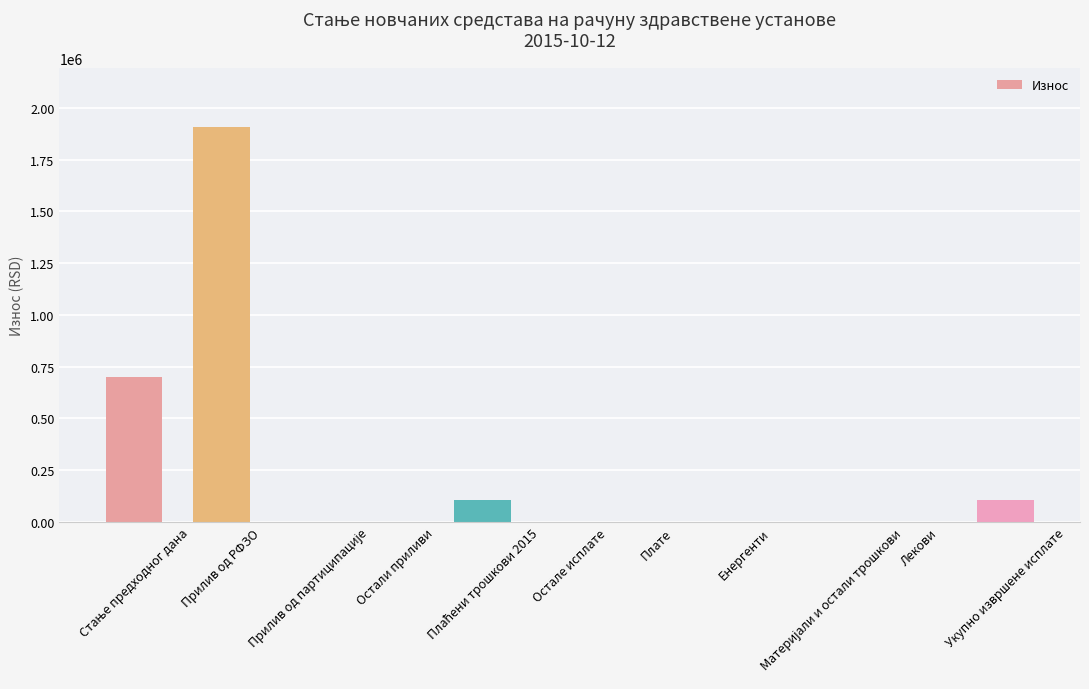

Is it true that the value at Остали приливи is 1056654.6?

False